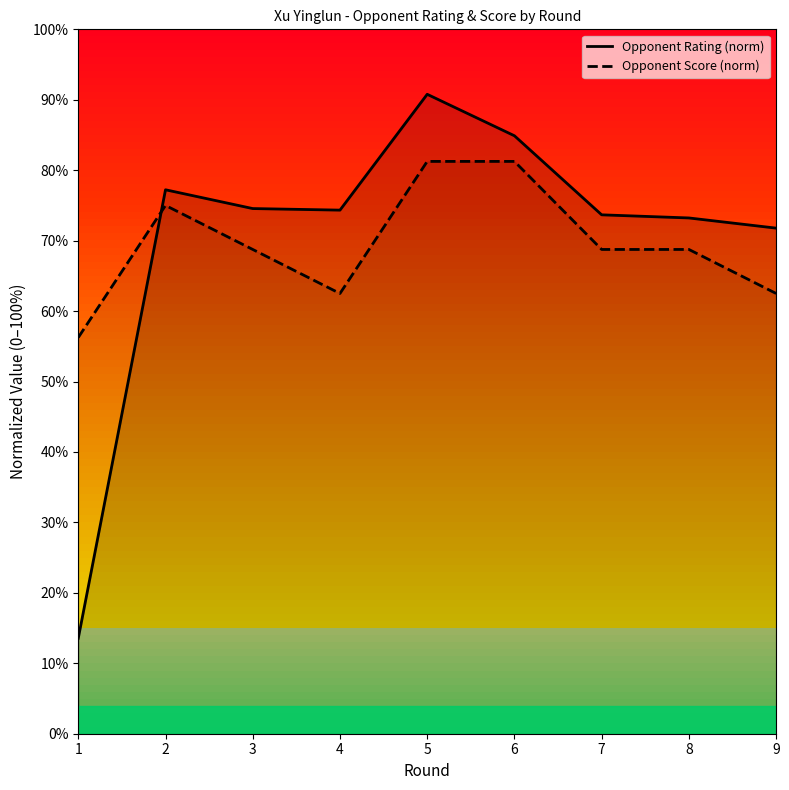

What is the difference between the second highest and second lowest values in the Opponent Score (norm) series?

18.8